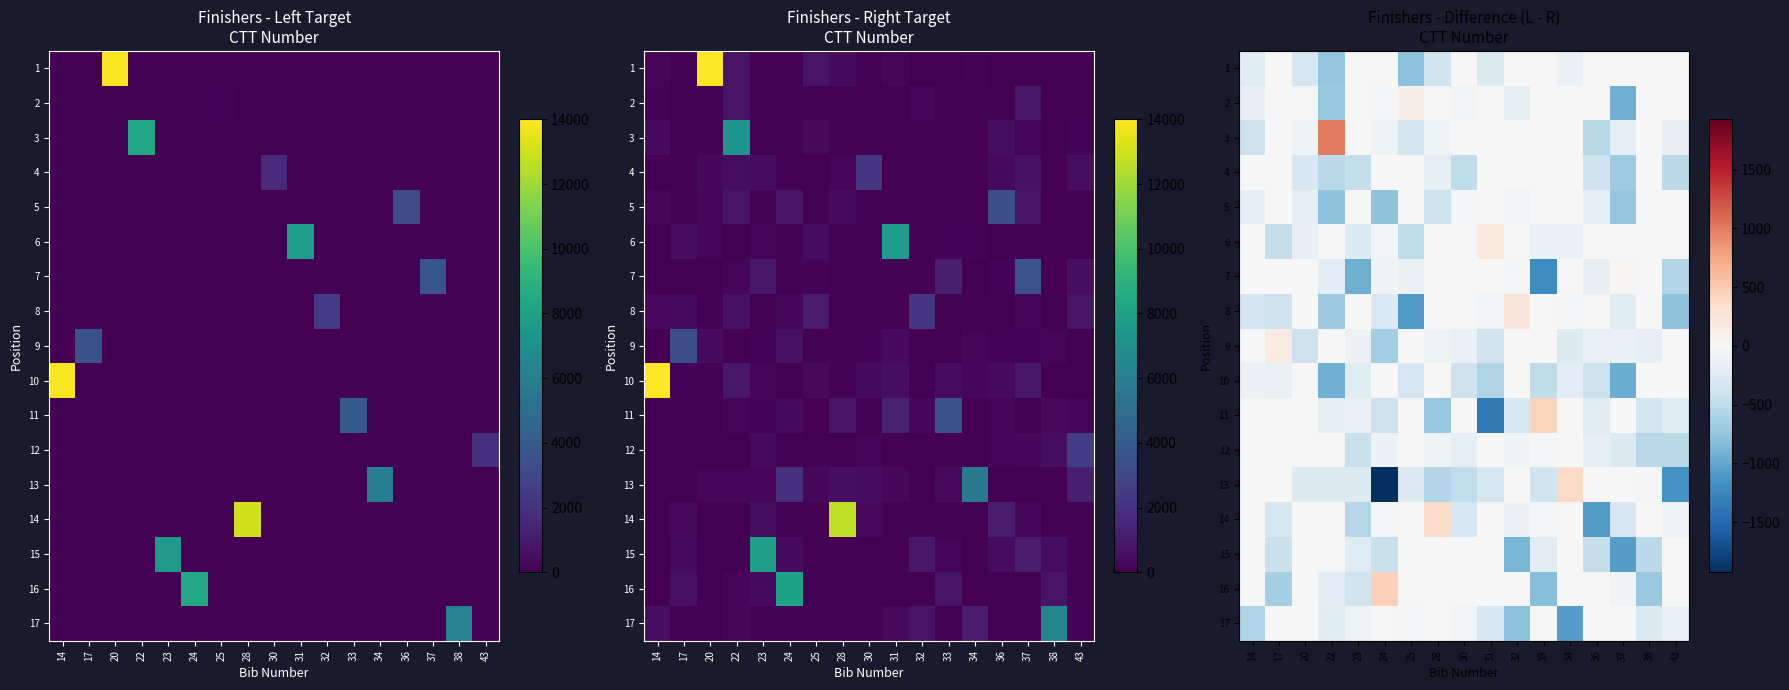

The 16 series shows -418.4 at 43. True or false?

False